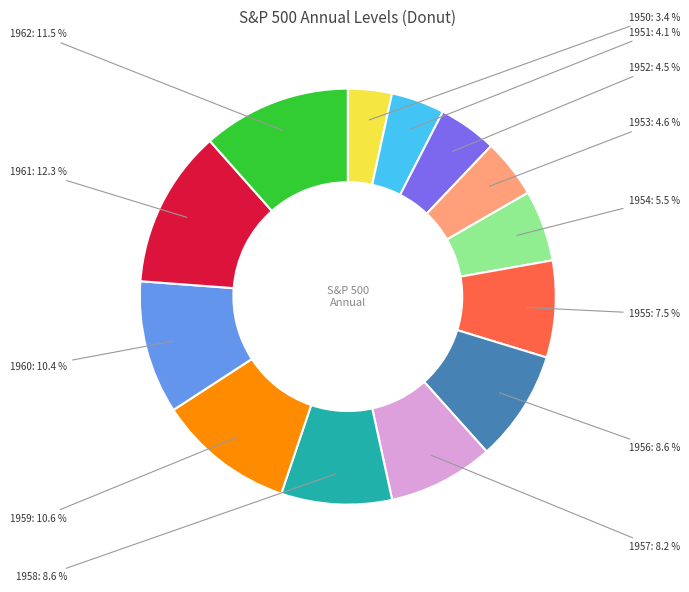

Is there a majority slice in this chart?

No